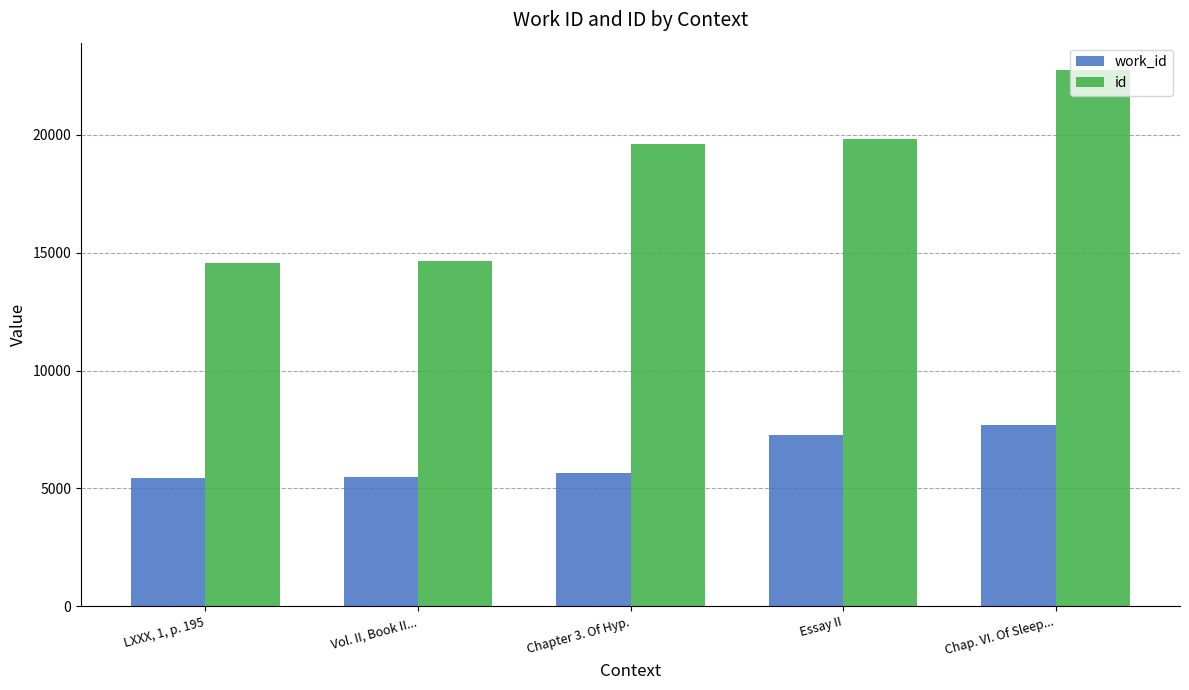

Read the work_id value at Chapter 3. Of Hyp., to the nearest 50.

5650